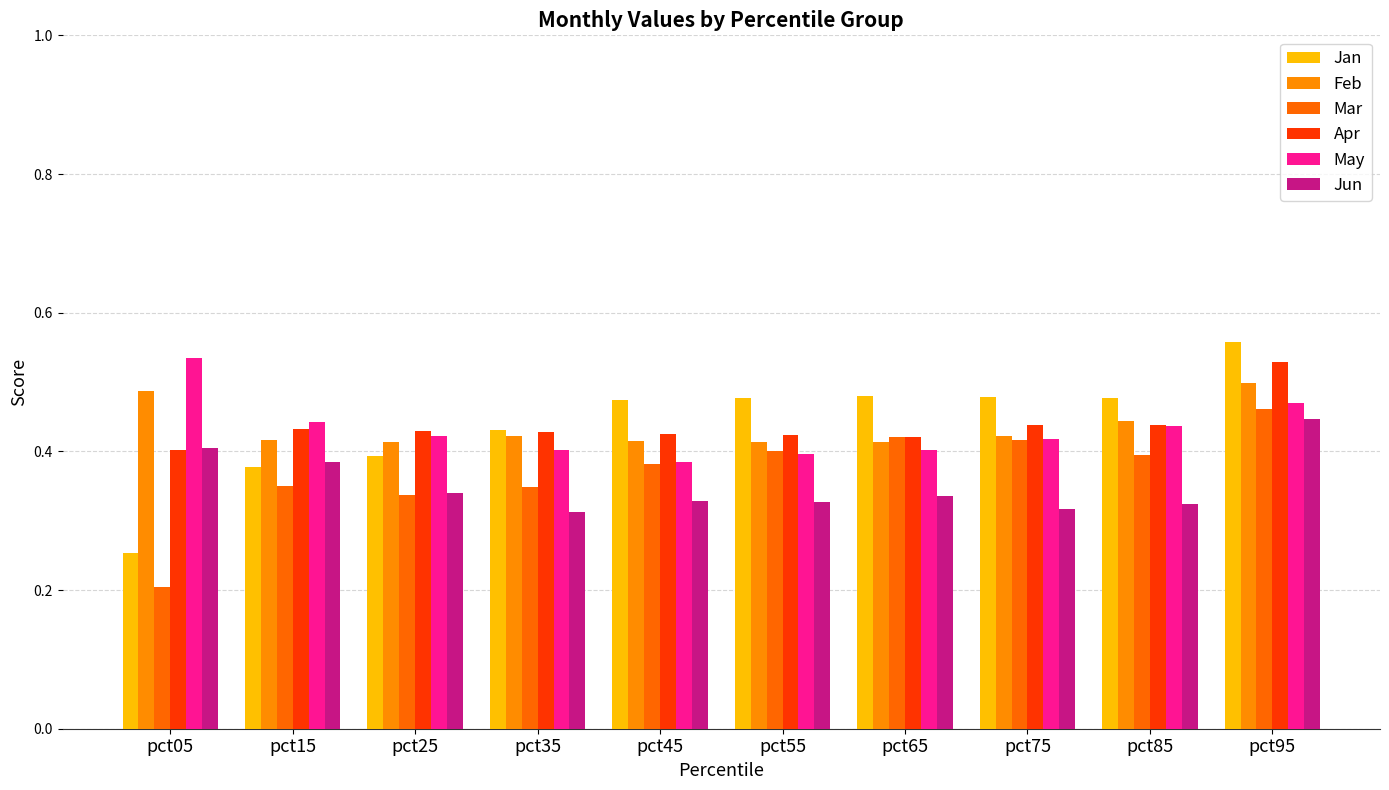

At which category is the sum across all series the highest?

pct95